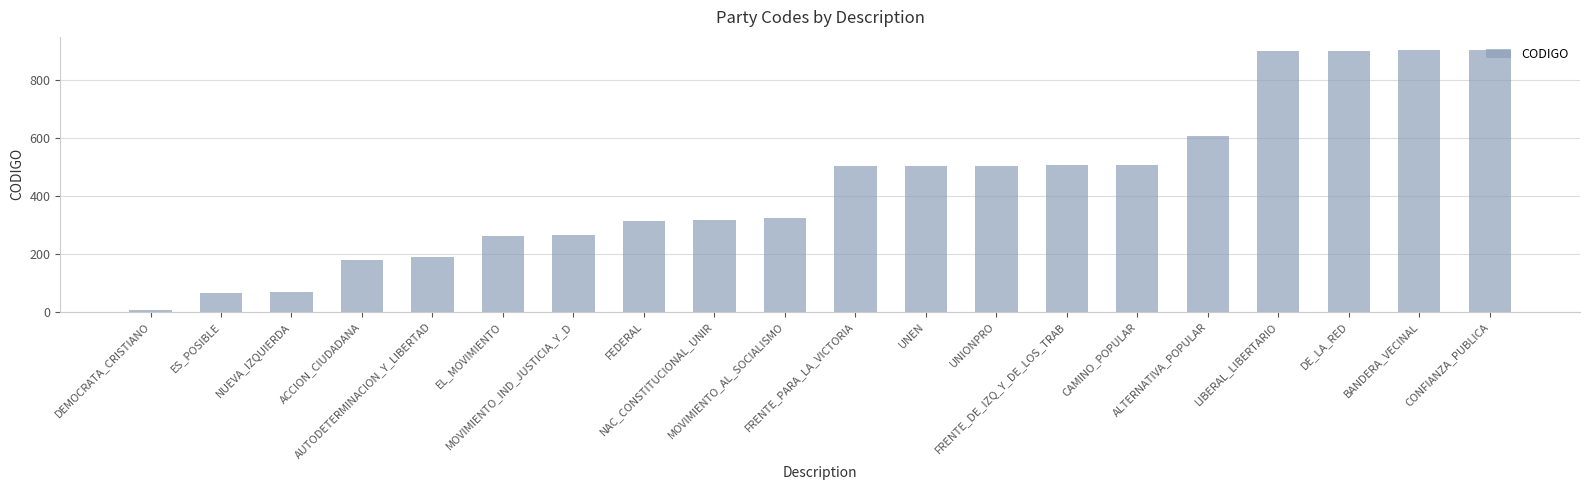

How many data points does each series have?

20